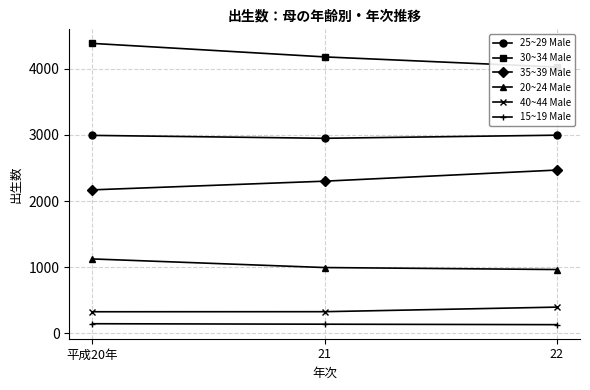

What is the lowest value of the 15~19 Male series?

133